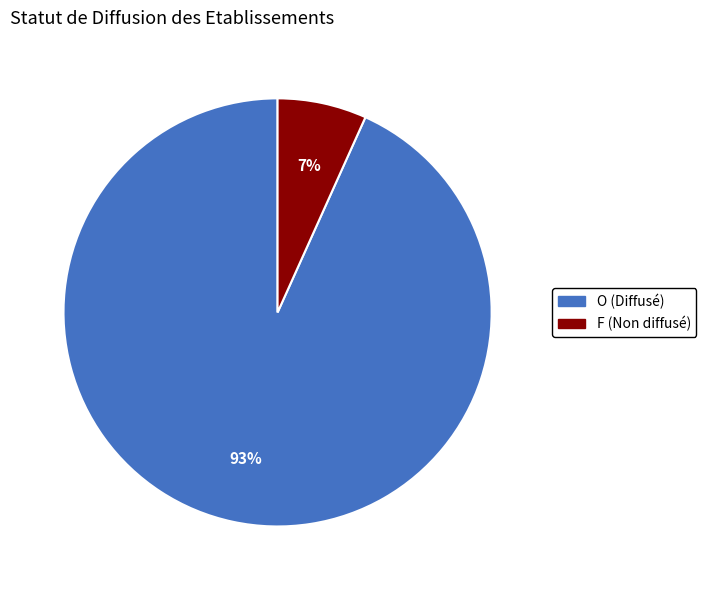

True or false: F accounts for 1% of the total.

False